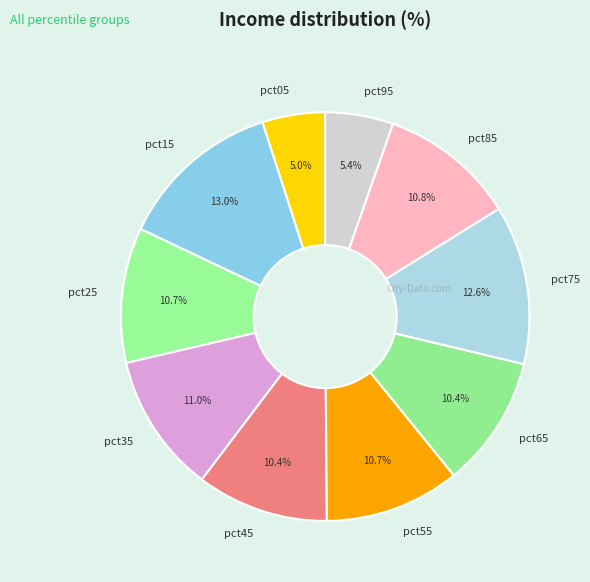

True or false: pct65 accounts for 1% of the total.

False